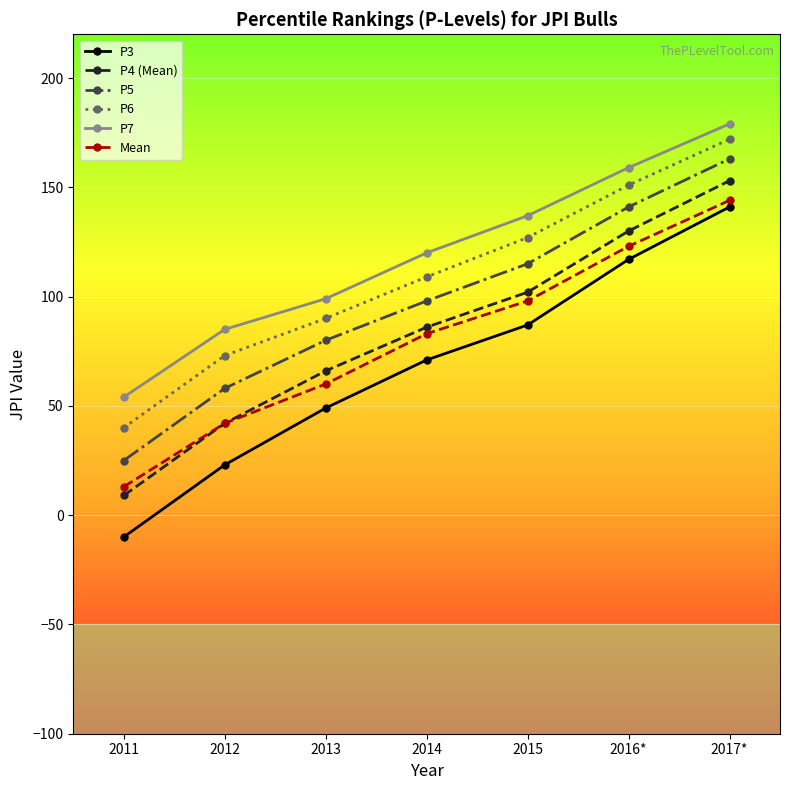

Does the chart have visible grid lines?

Yes